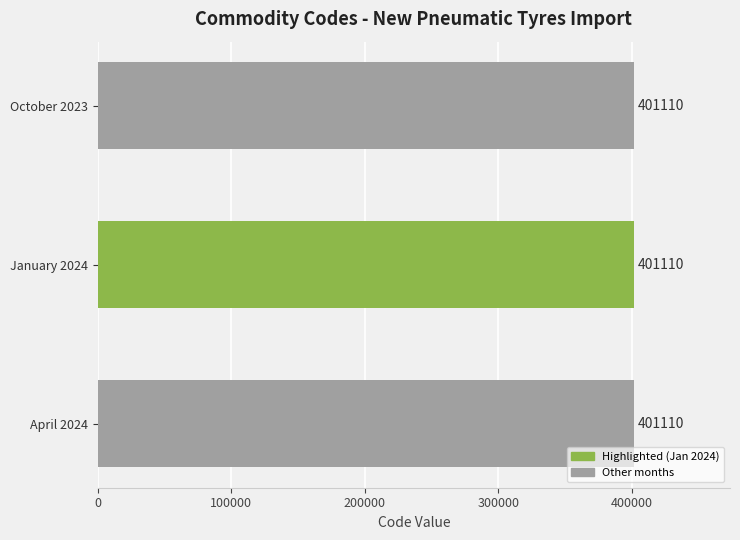

How many groups of bars are there?

3